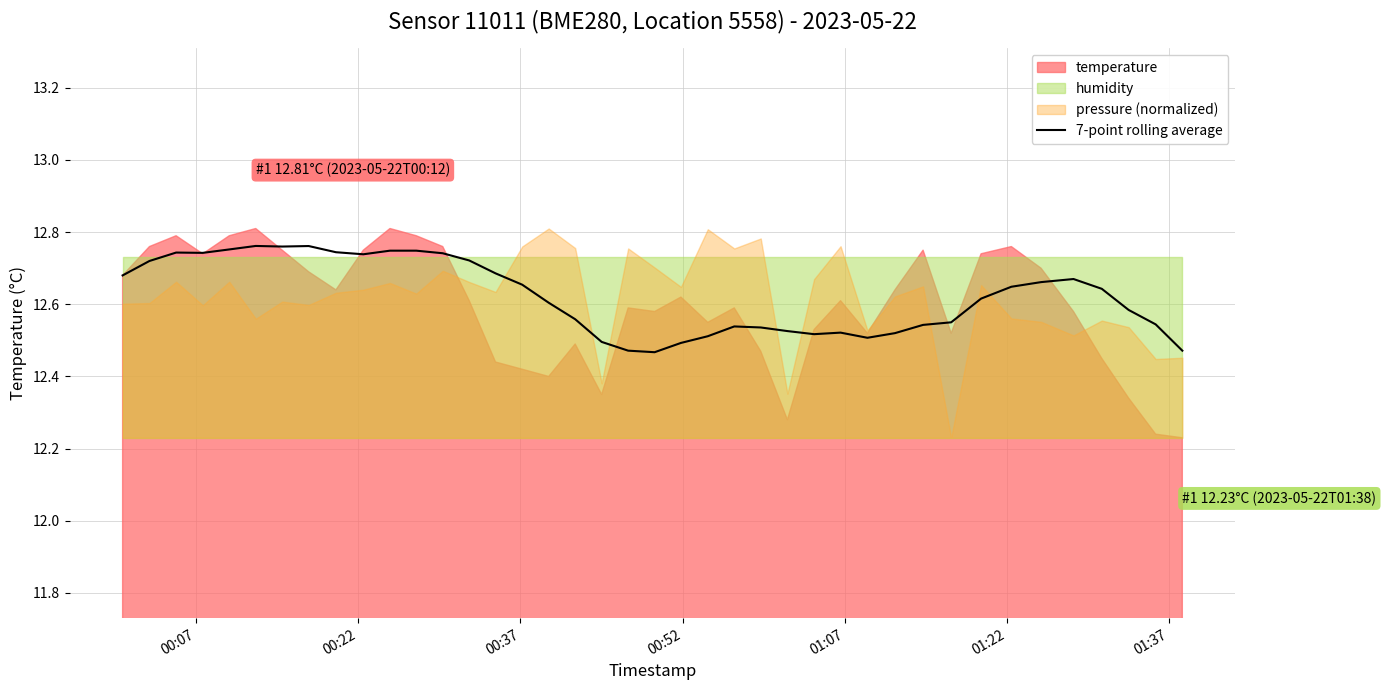

How many points are lower than both their immediate neighbors (excluding endpoints)?

6